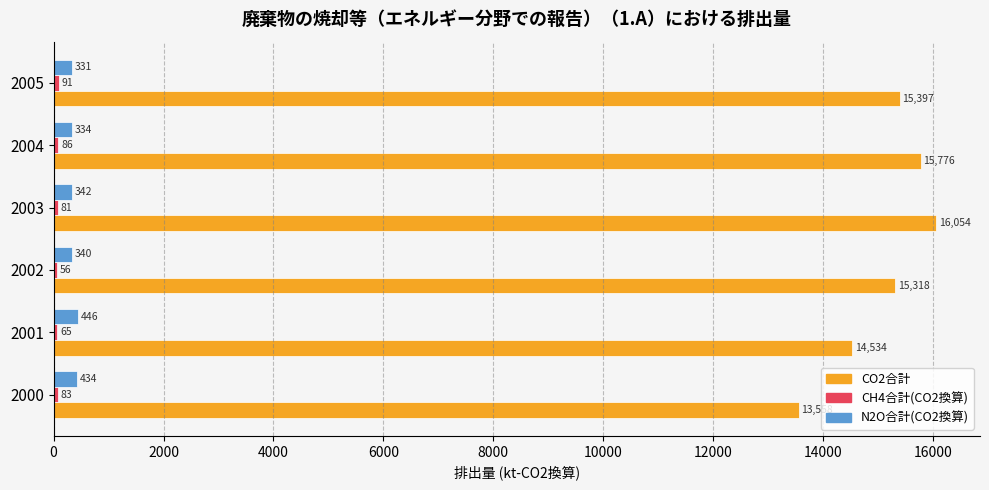

Between 2000 and 2002, which series saw the biggest shift?

CO2合計